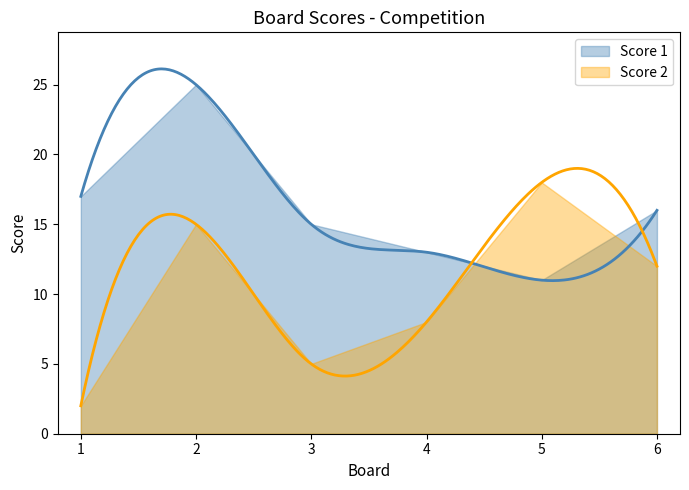

Reading left to right, what are all the values shown in this chart?

Score 1: 1=17	2=25	3=15	4=13	5=11	6=16
Score 2: 1=2	2=15	3=5	4=8	5=18	6=12